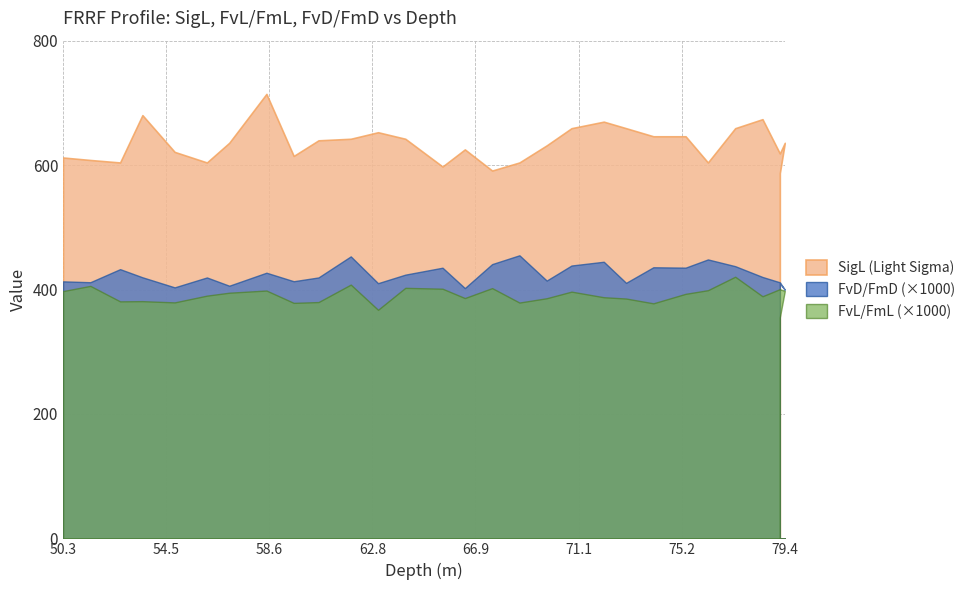

What is the average value of the SigL series?

633.9